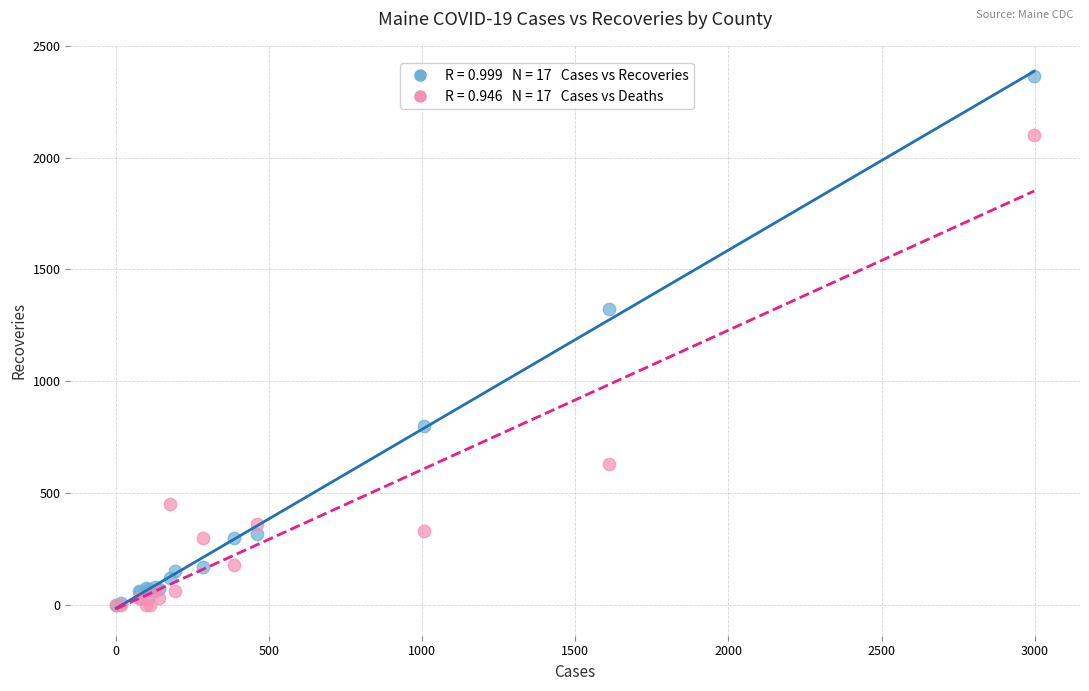

Across all series, what Y value is closest to 1183?

1322